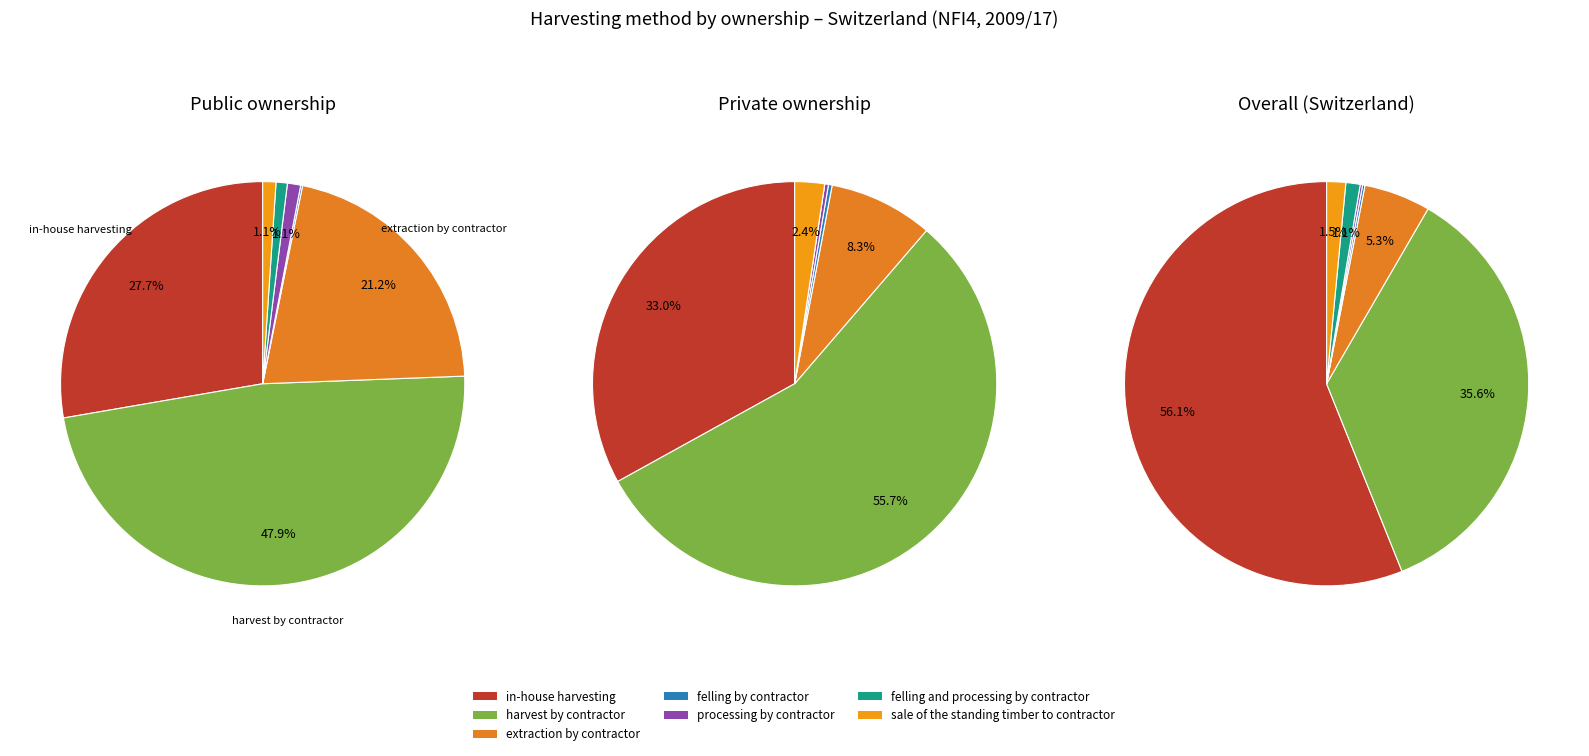

What is the smallest slice in the pie chart?

felling by contractor